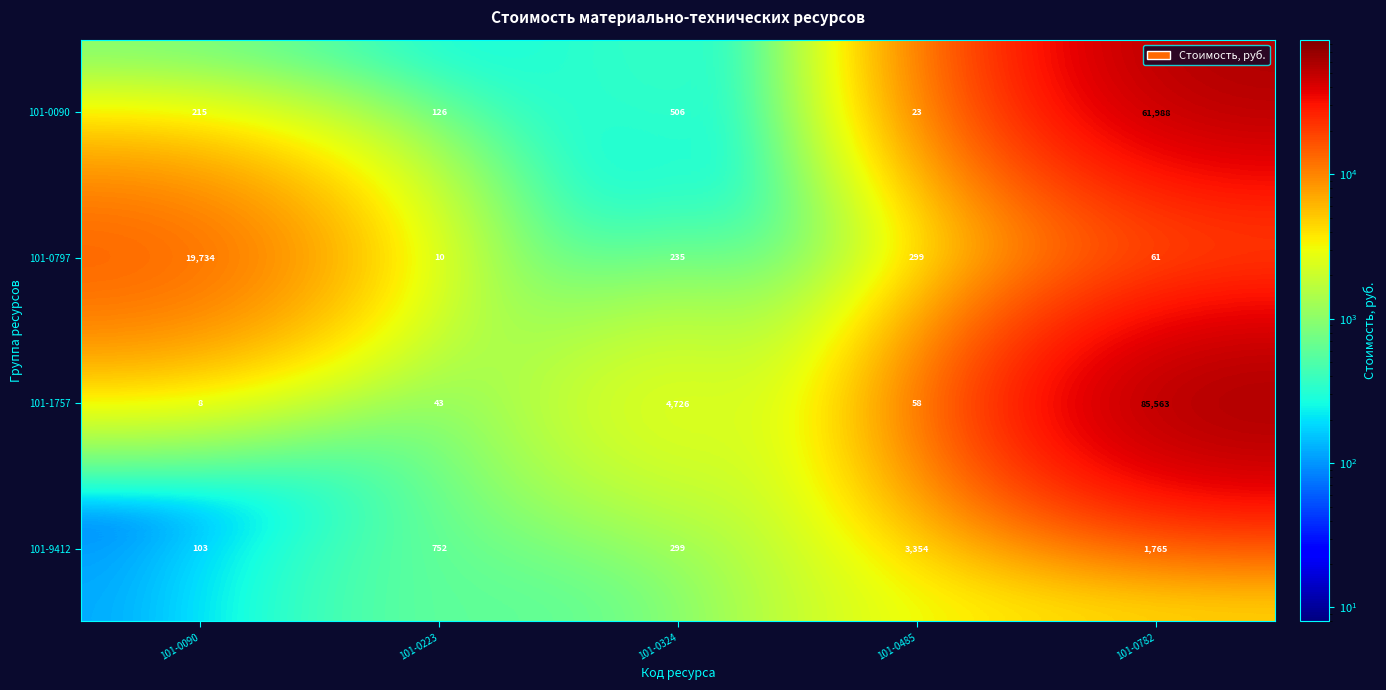

Where is 101-1757 nearest to the value 42785?

101-0324